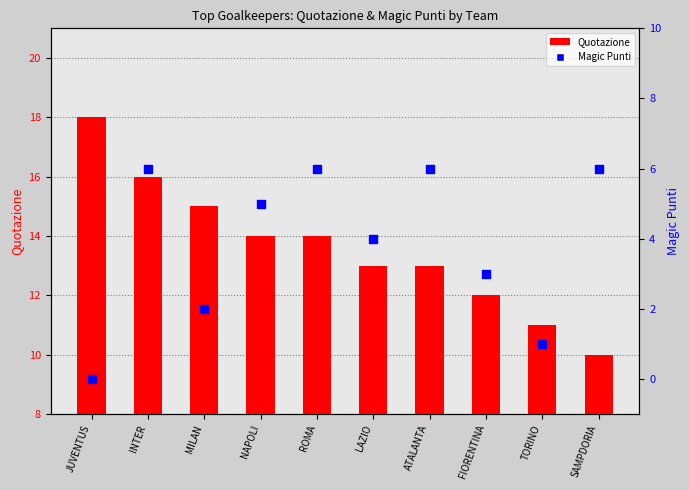

Which series reaches the maximum Y coordinate?

Quotazione